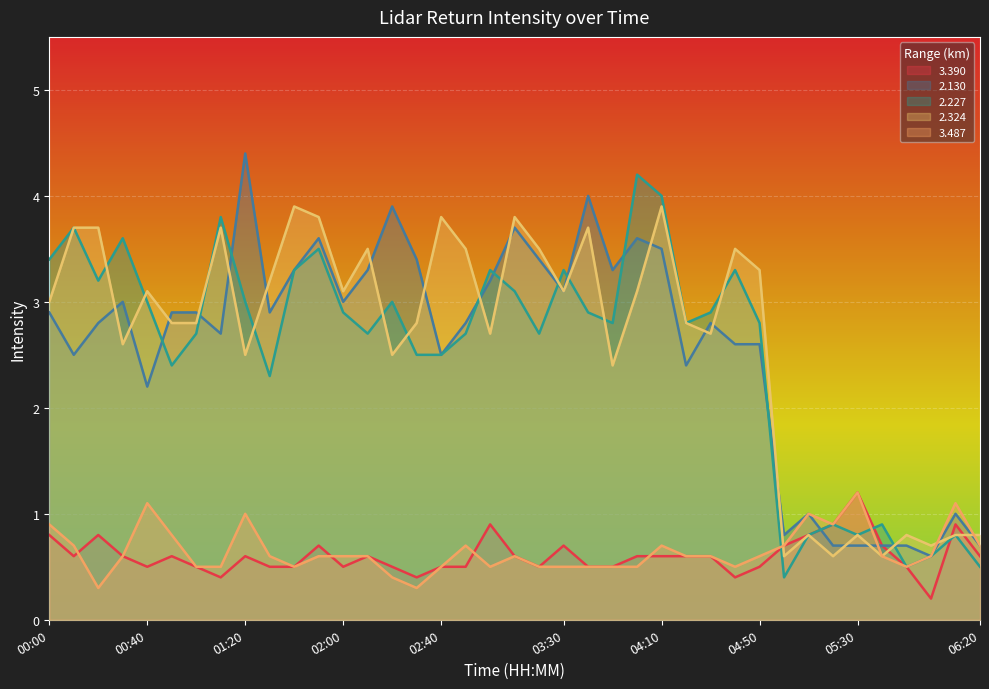

What is the spread (max minus min) of values at 01:10?

3.4